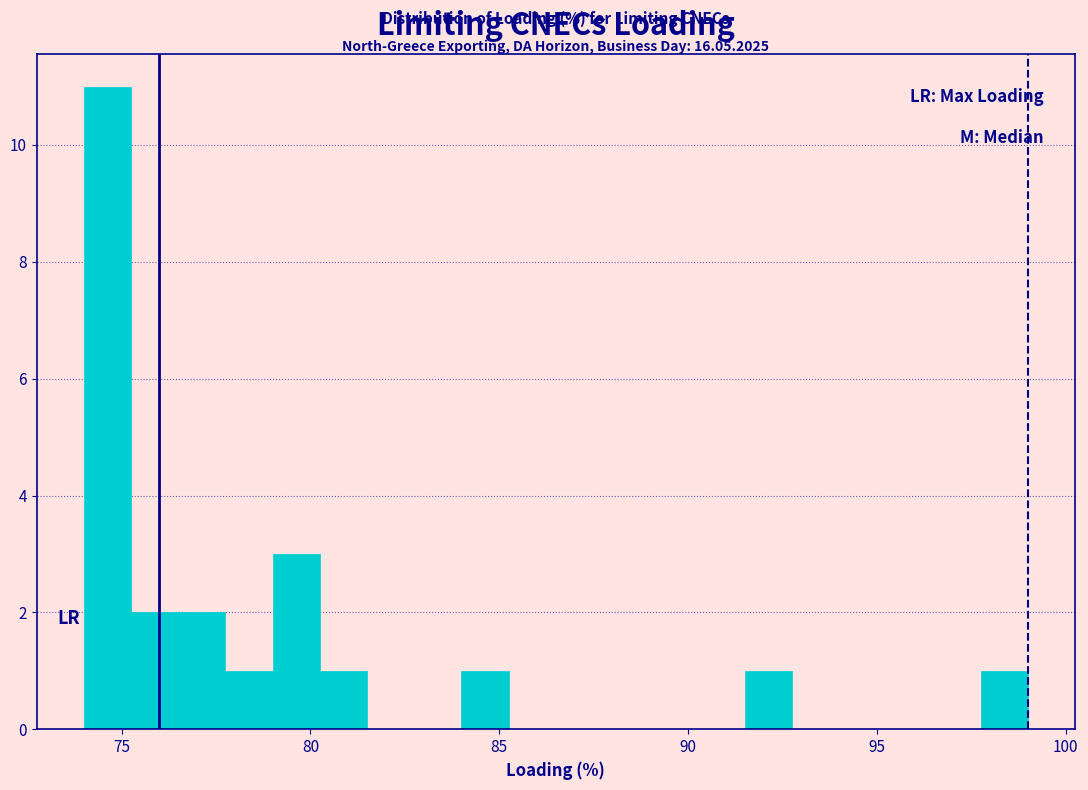

Around what value on the x-axis is the tallest bar? Give the approximate position of its centre, as read against the axis.

74.5